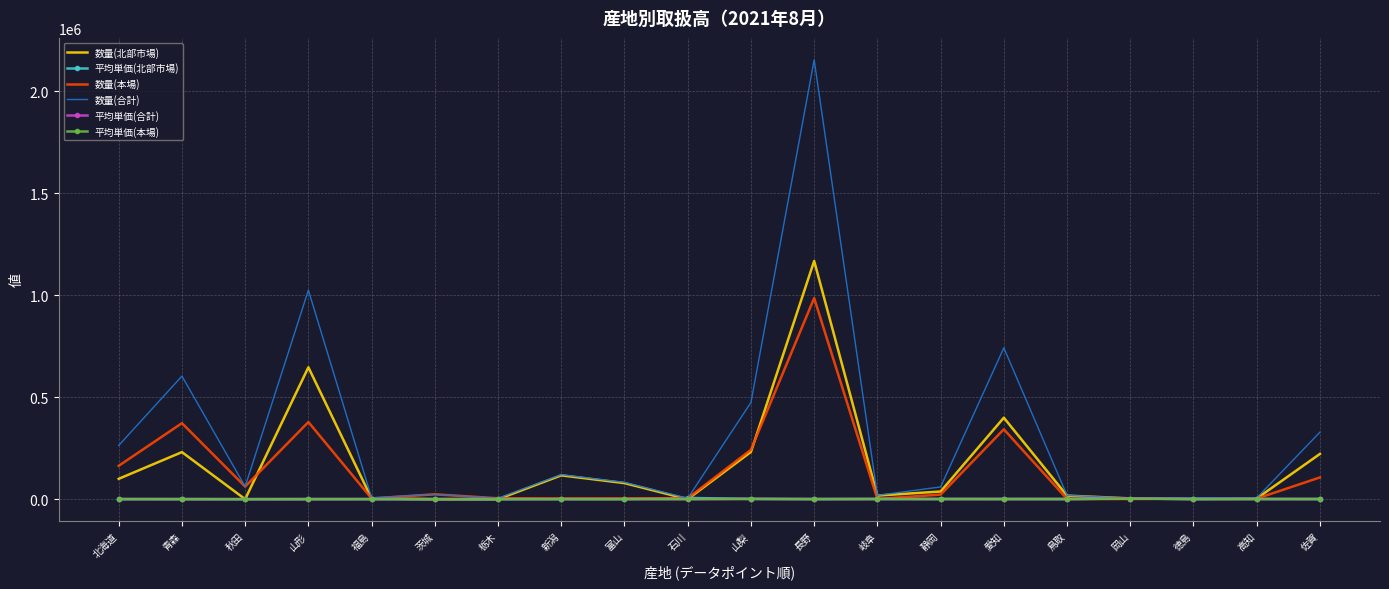

Which series has the largest total across all categories?

数量(合計)